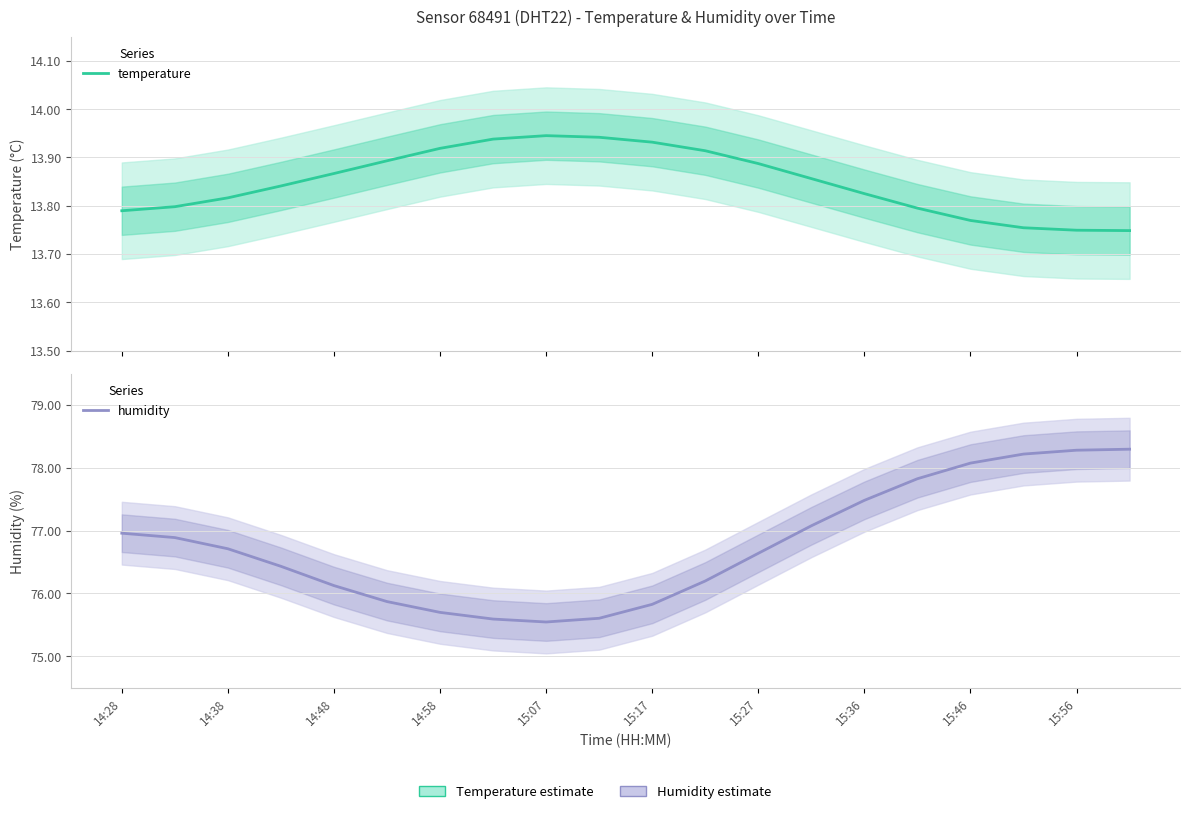

True or false: temperature and humidity cross at least once.

False